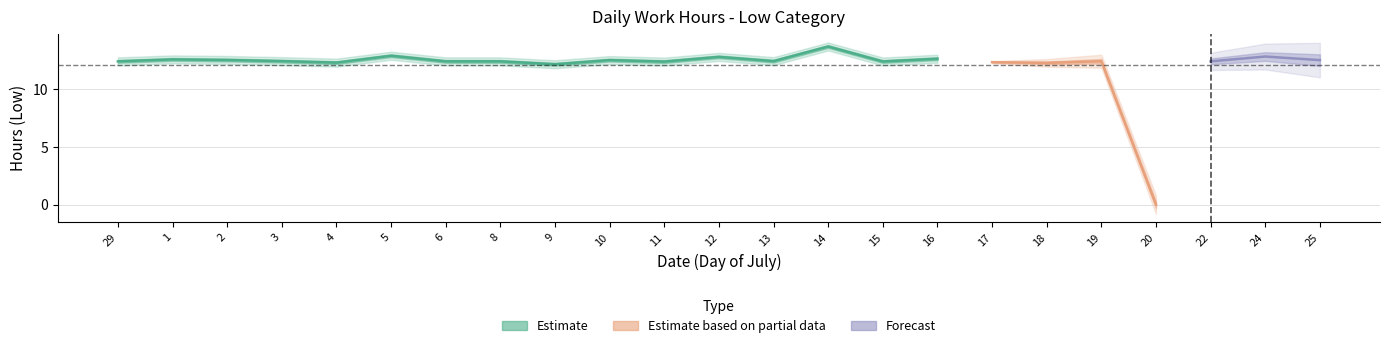

True or false: the data shows 8.6 at 14.

False